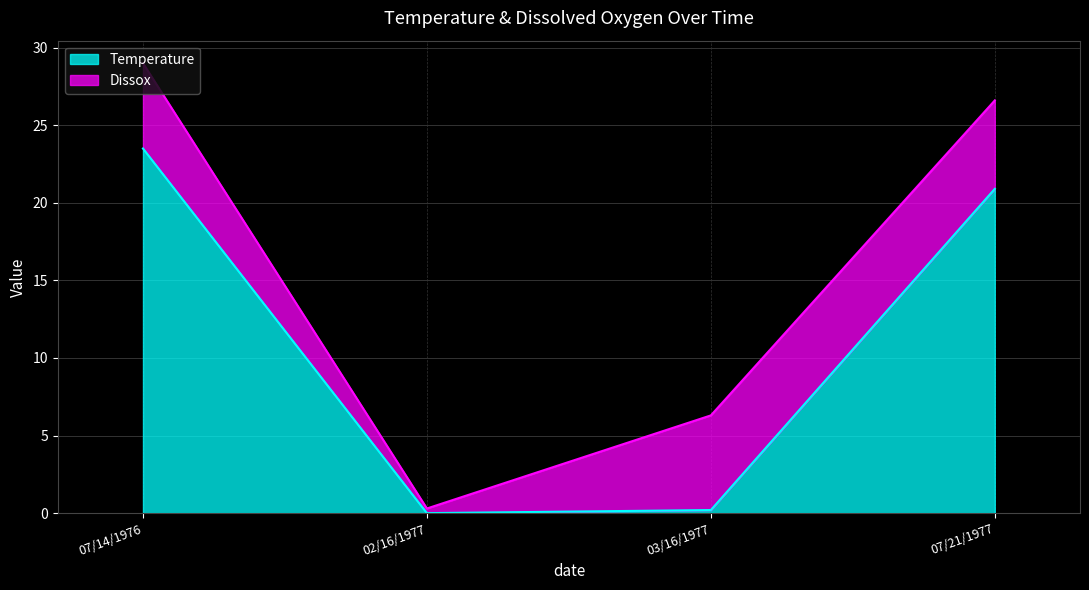

Does the chart display data point markers on the line(s)?

No